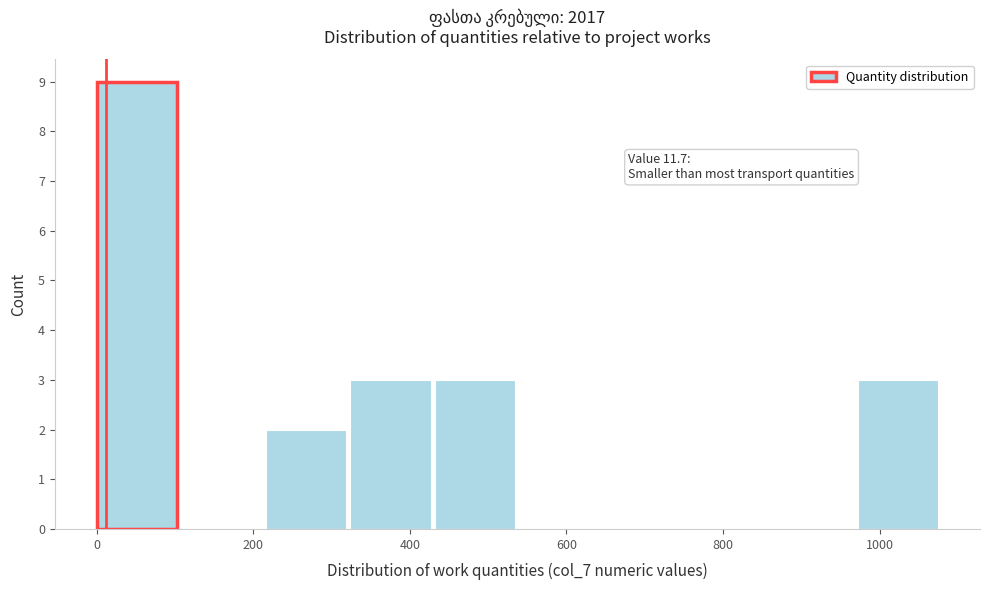

Over which range of the x-axis is the bar tallest?

0 to 100